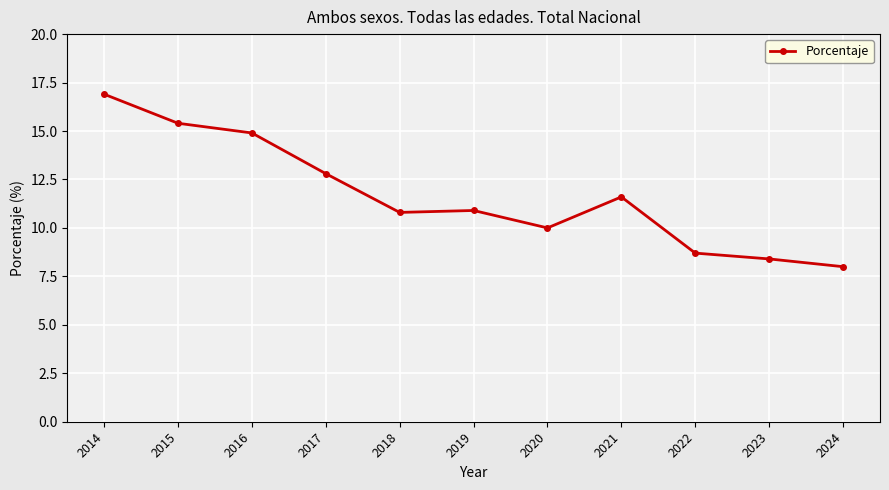

What is the ratio of the value at 2023 to the value at 2017?

0.7